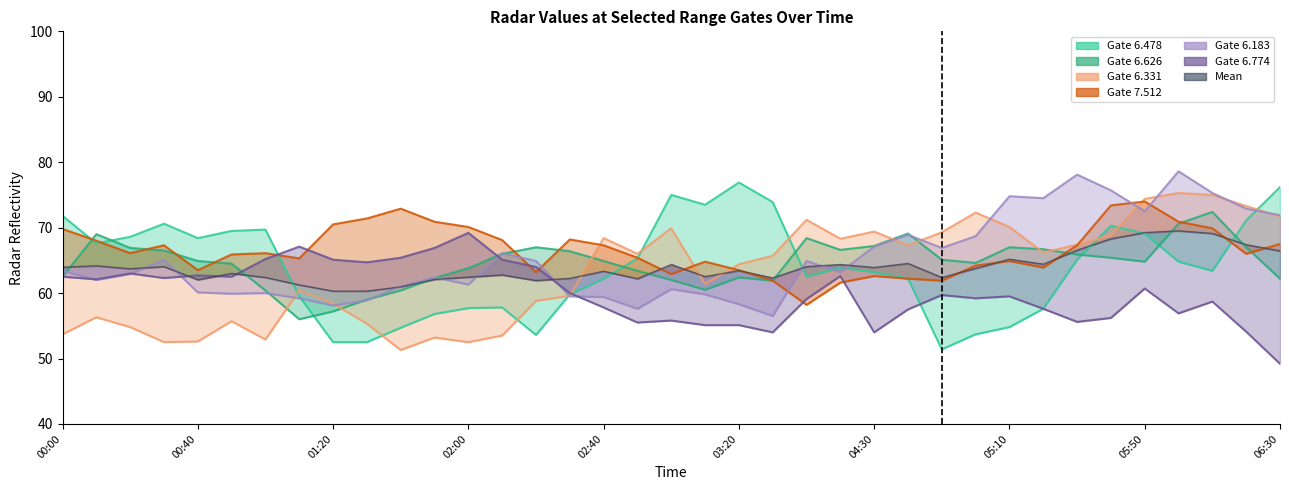

How many lines are shown in the chart?

1